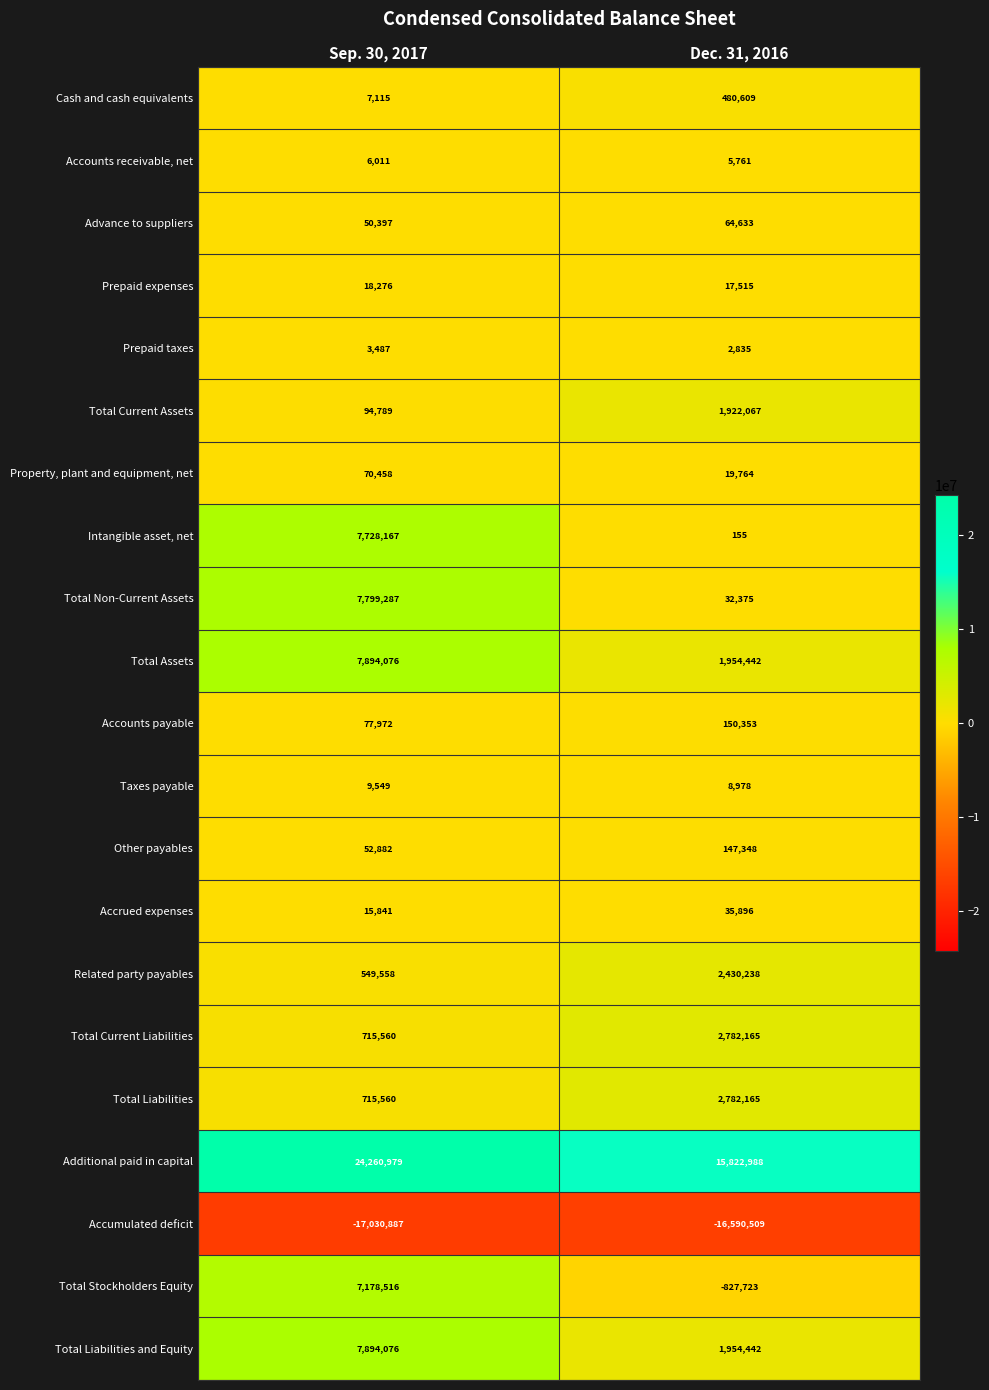

What is the sum of all Prepaid expenses values?

35791